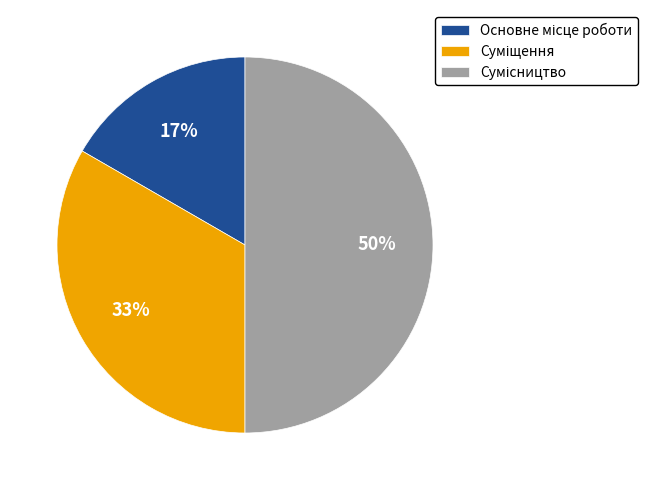

To the nearest percent, what is the average slice percentage?

33%